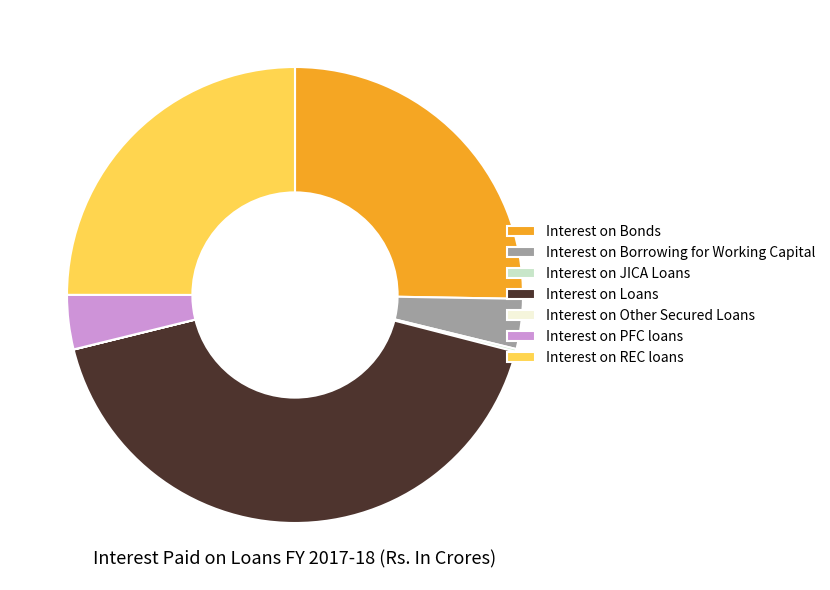

What is the ratio of the value at Interest on Loans to the value at Interest on PFC loans?

11.0